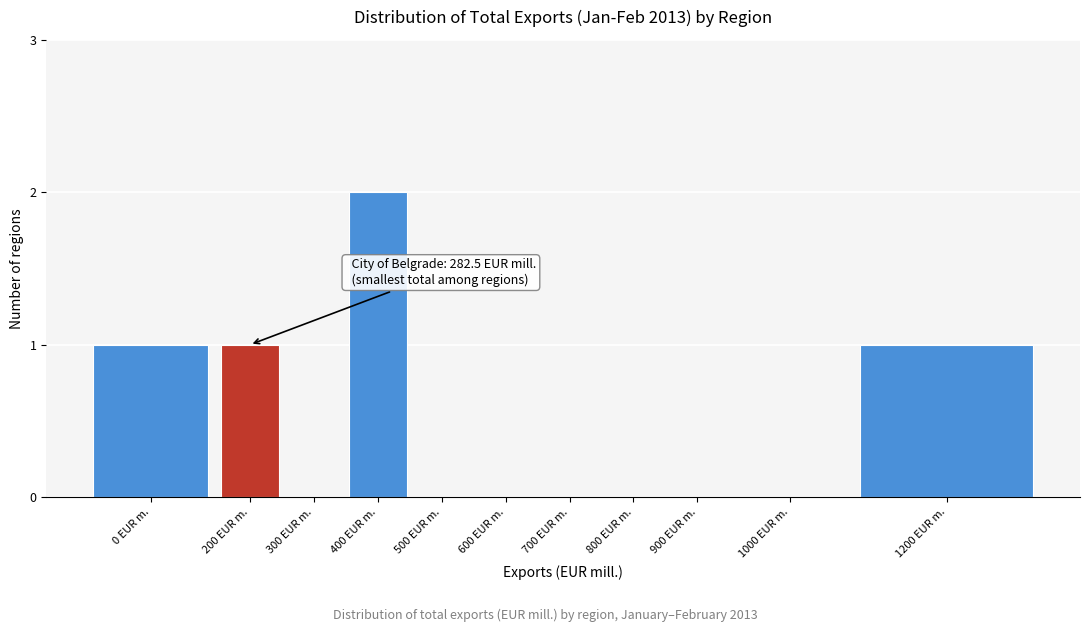

Reading left to right, what are all the values shown in this chart?

0 EUR m.=1	200 EUR m.=1	300 EUR m.=0	400 EUR m.=2	500 EUR m.=0	600 EUR m.=0	700 EUR m.=0	800 EUR m.=0	900 EUR m.=0	1000 EUR m.=0	1200 EUR m.=1